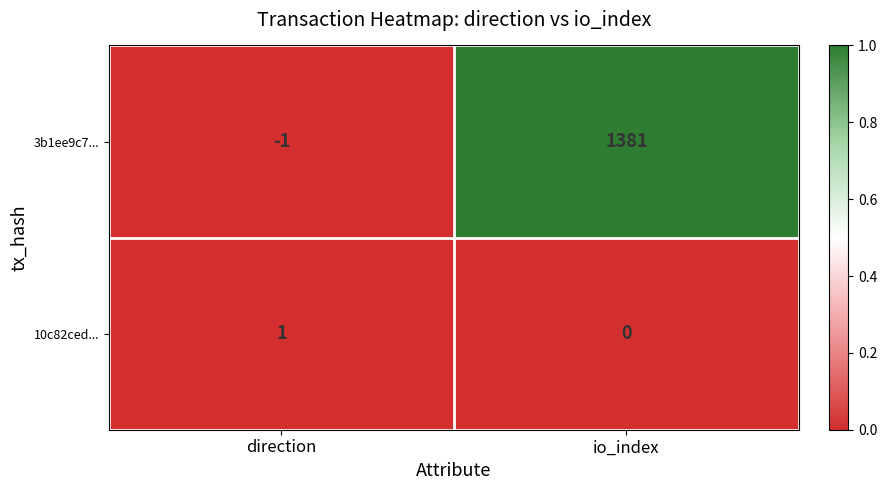

What is the sum of all 3b1ee9c7... values?

1380